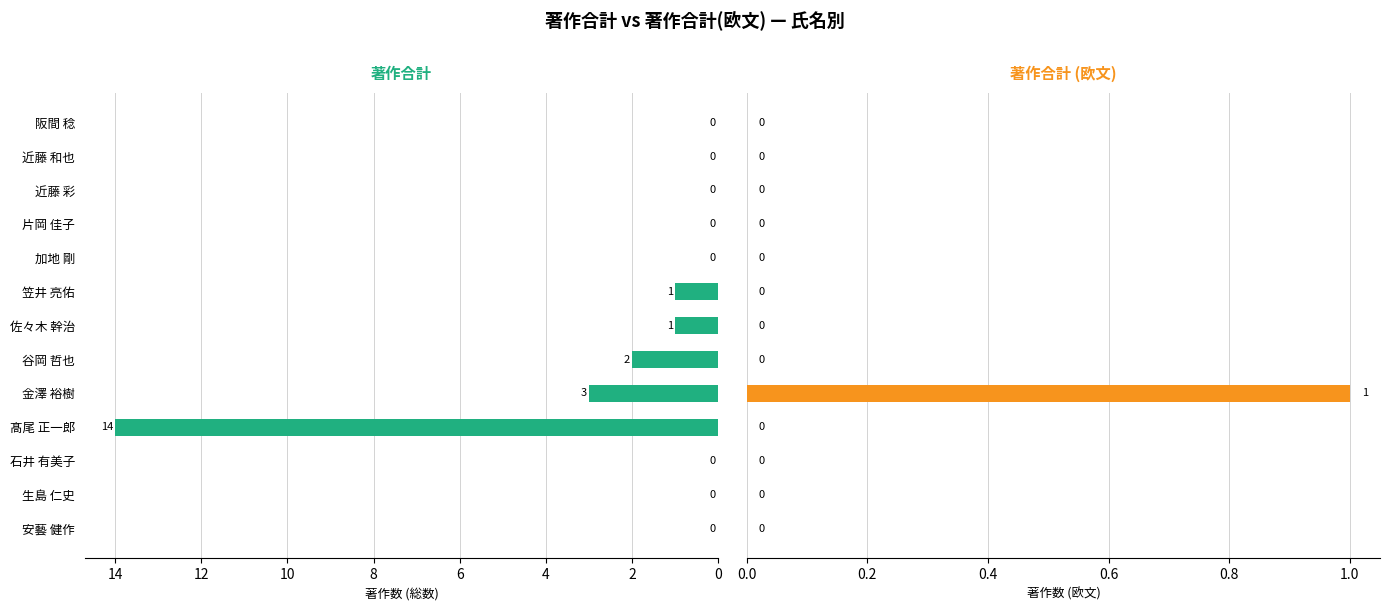

Reading left to right, what are all the values shown in this chart?

著作
合計: 0	0	0	14	3	2	1	1	0	0	0	0	0
著作
合計
(欧文): 0	0	0	0	1	0	0	0	0	0	0	0	0